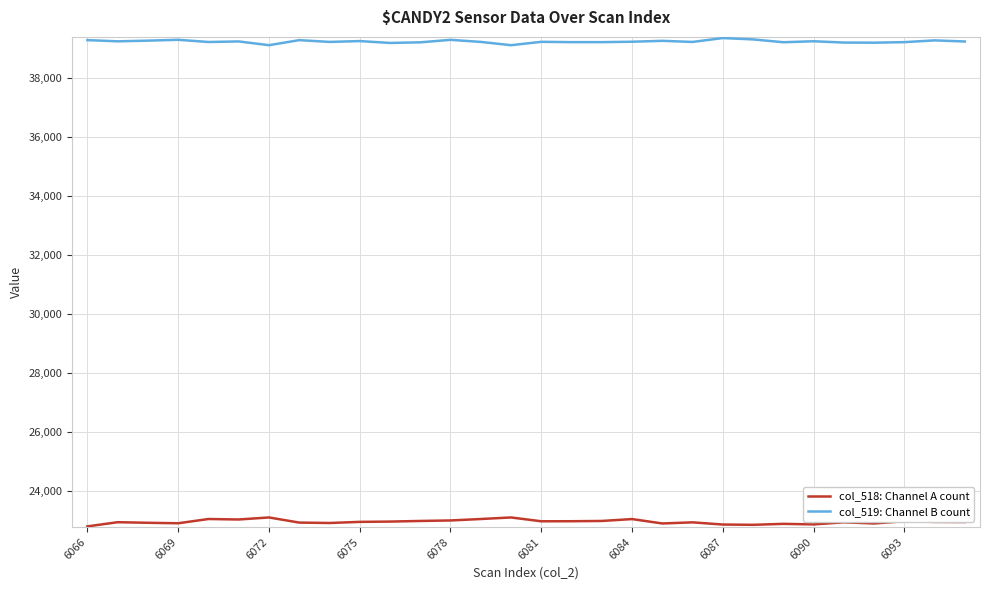

Which series has the largest total across all categories?

col_519: Channel B count